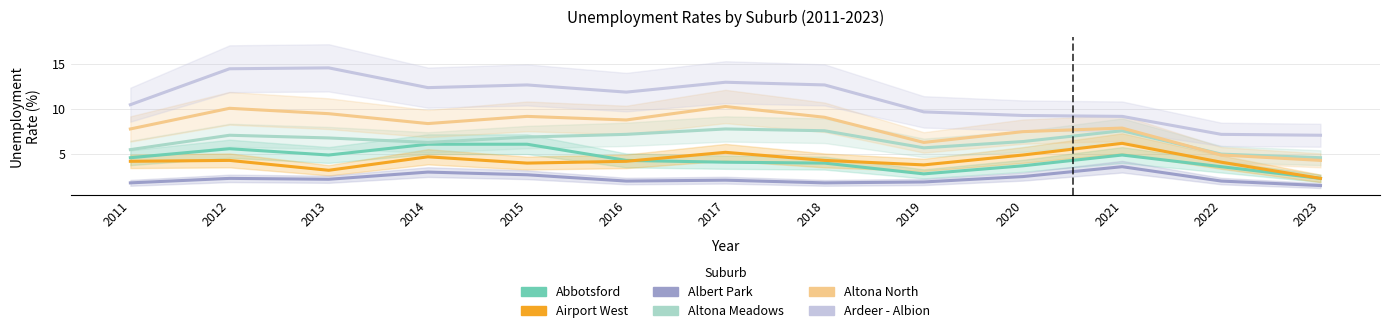

How many lines are shown in the chart?

6